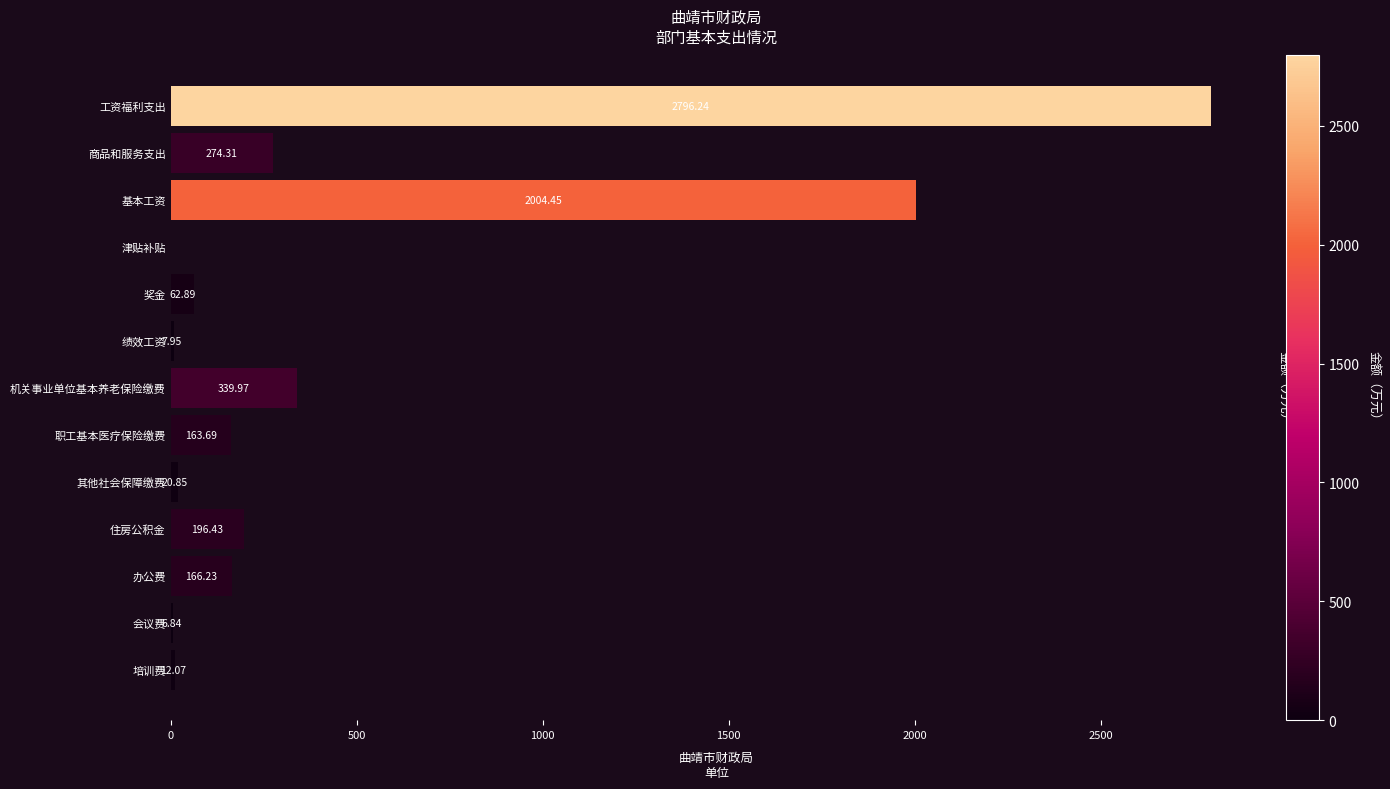

Between 商品和服务支出 and 住房公积金, which is larger?

商品和服务支出